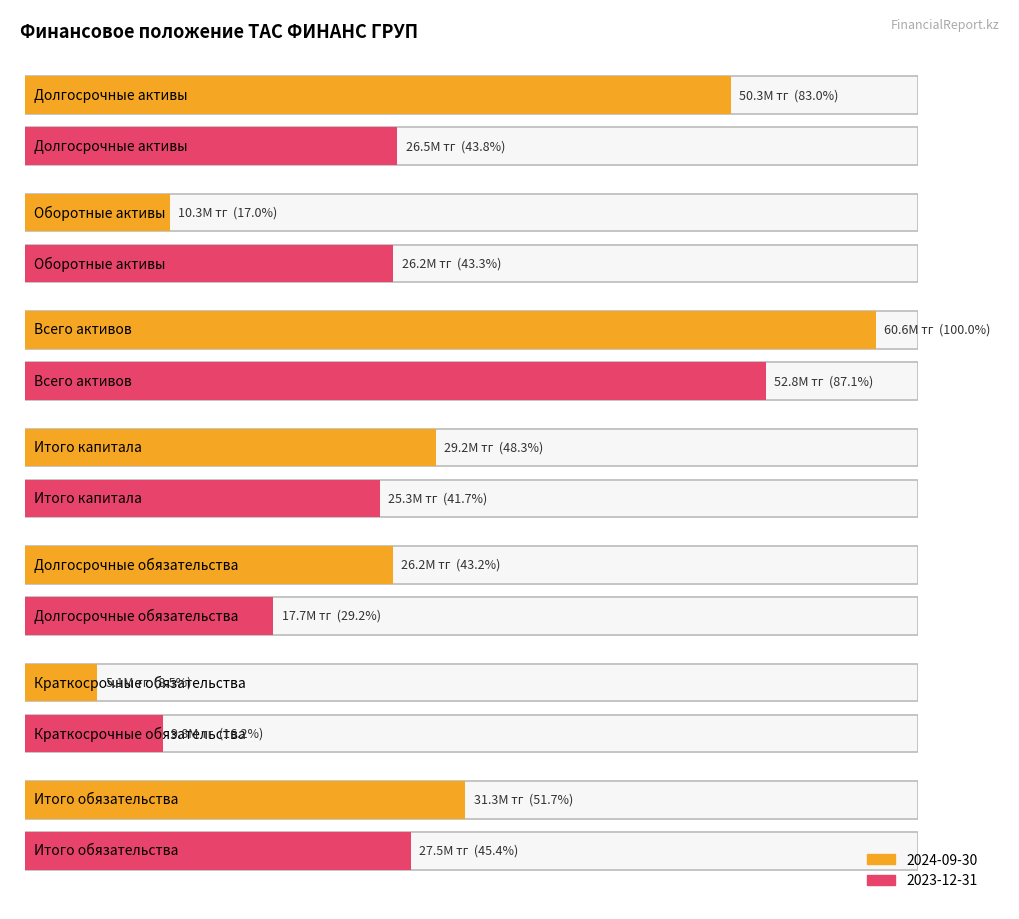

The value of 2024-09-30 at Всего активов is 17478461.2. True or false?

False